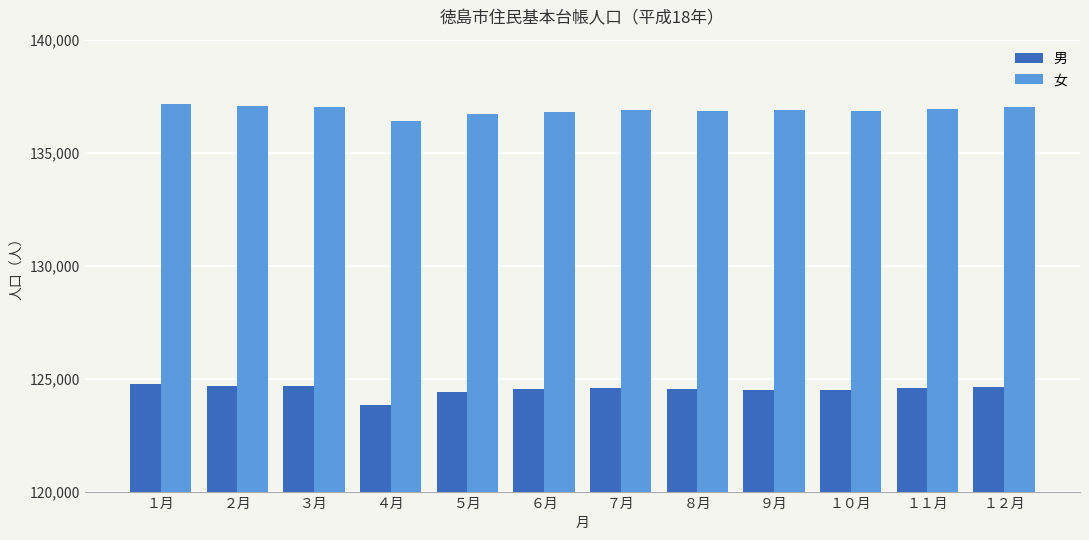

What is the lowest value of the 男 series?

123840